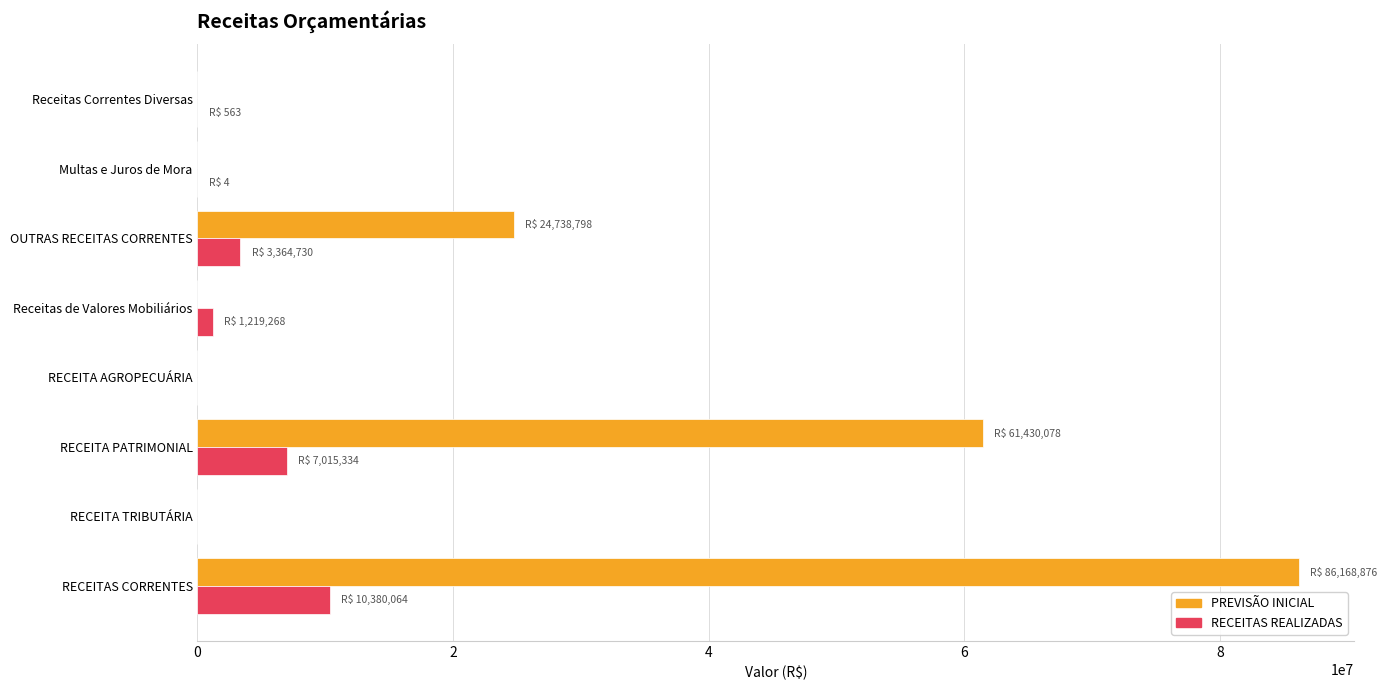

What is the total value across all series at OUTRAS RECEITAS CORRENTES?

28103527.5